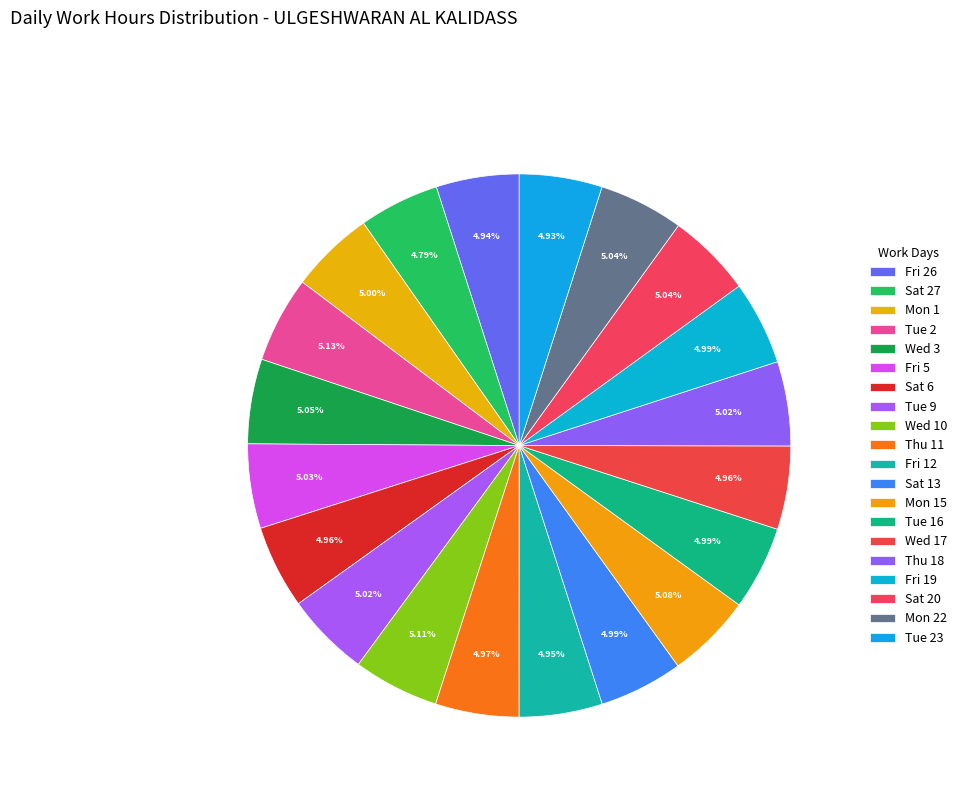

How many segments does this pie chart have?

20